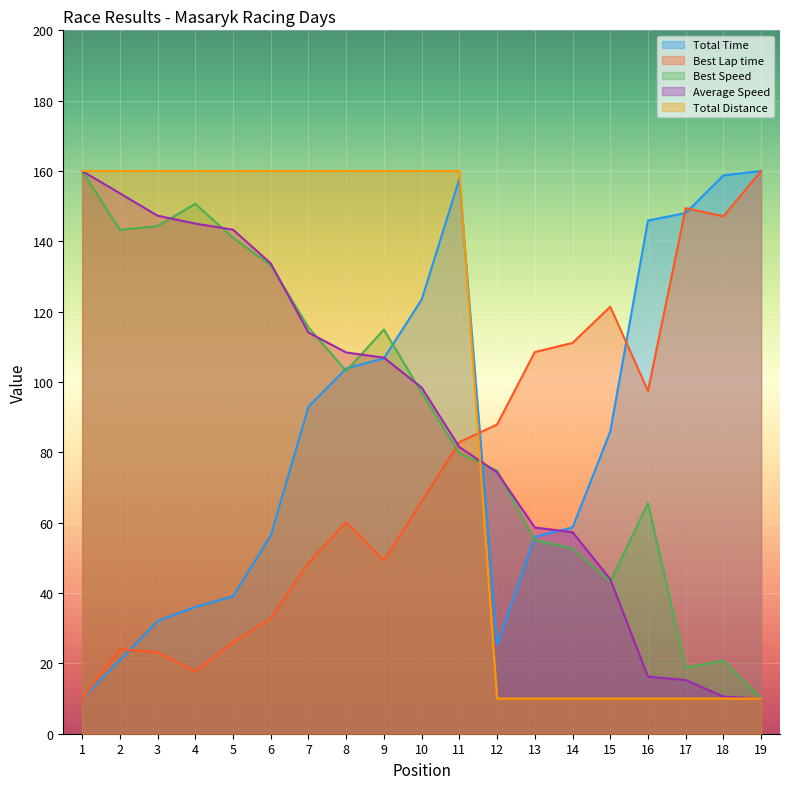

True or false: Total Time has more than 1 points higher than both neighbors.

False